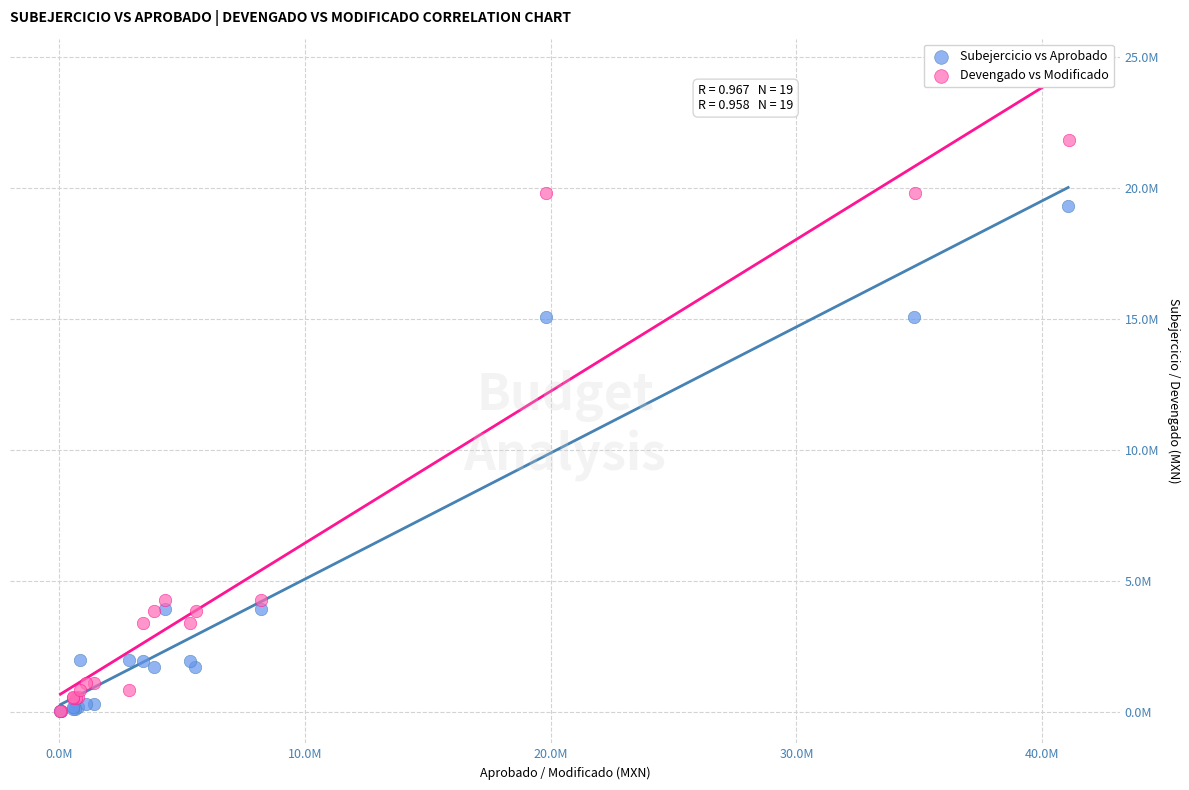

Which series reaches the maximum Y coordinate?

Devengado vs Modificado